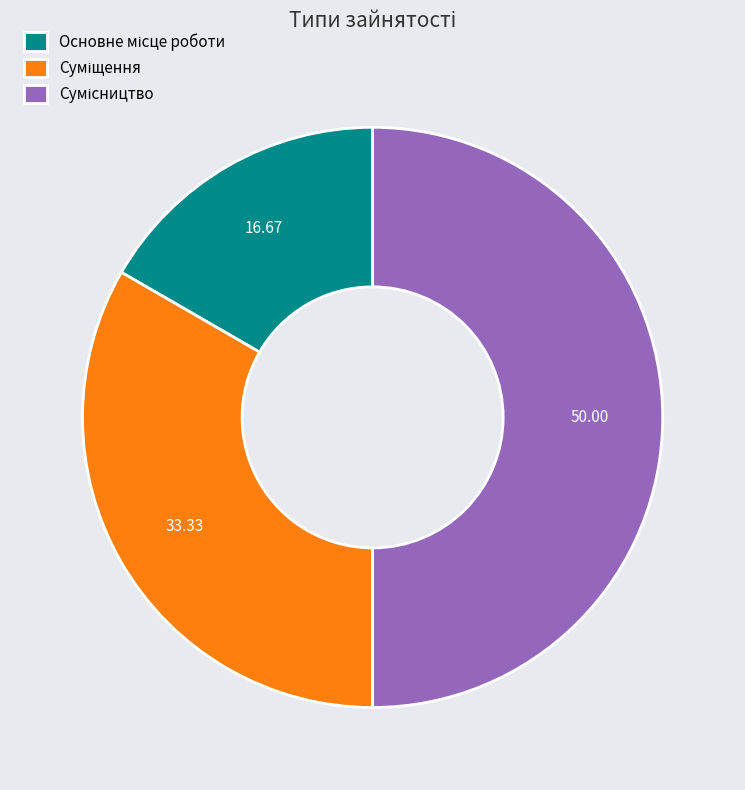

How many slices are in this pie chart?

3